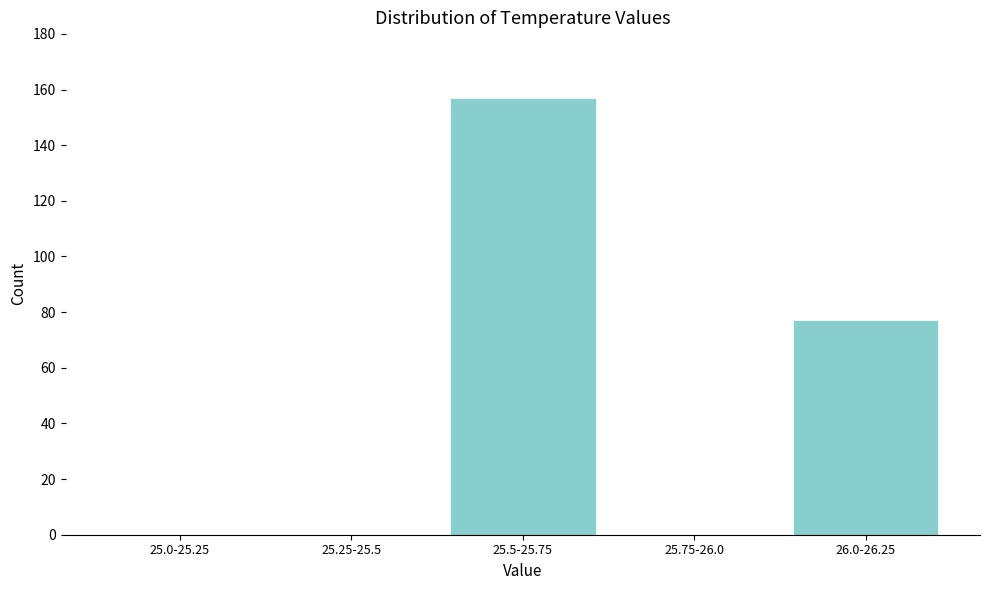

Reading left to right, extract all data points from this chart.

25.0-25.25=0	25.25-25.5=0	25.5-25.75=157	25.75-26.0=0	26.0-26.25=77